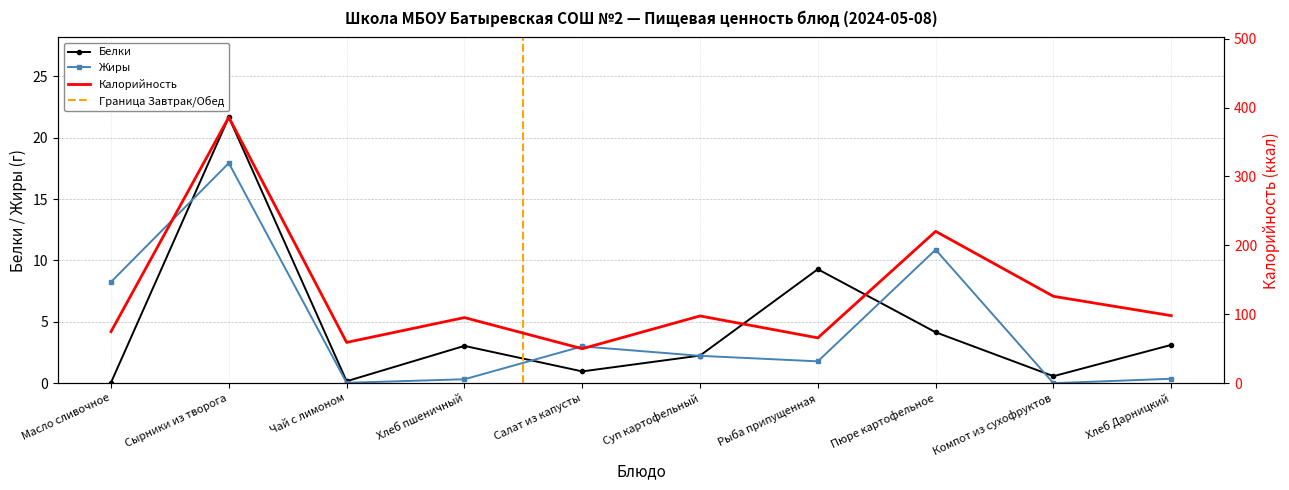

List the series in order of their peak value, lowest first.

Жиры, Белки, Калорийность